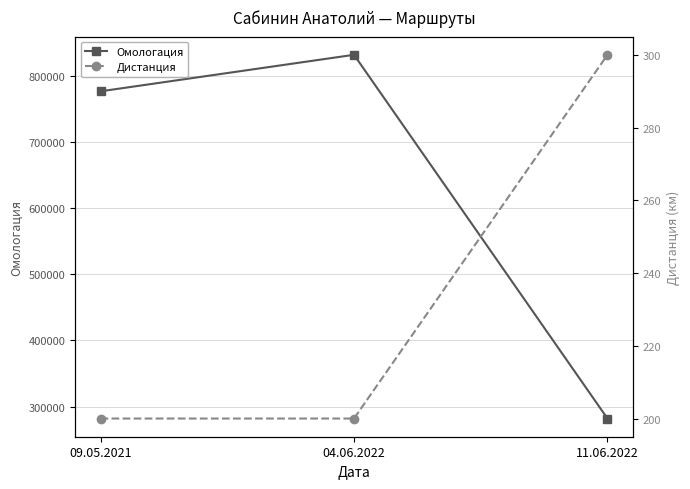

At which label does Дистанция reach its peak?

11.06.2022